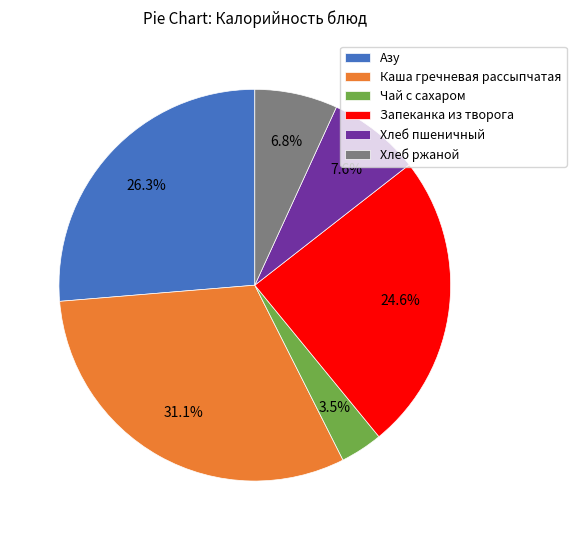

The Чай с сахаром slice represents 17% of the pie. True or false?

False